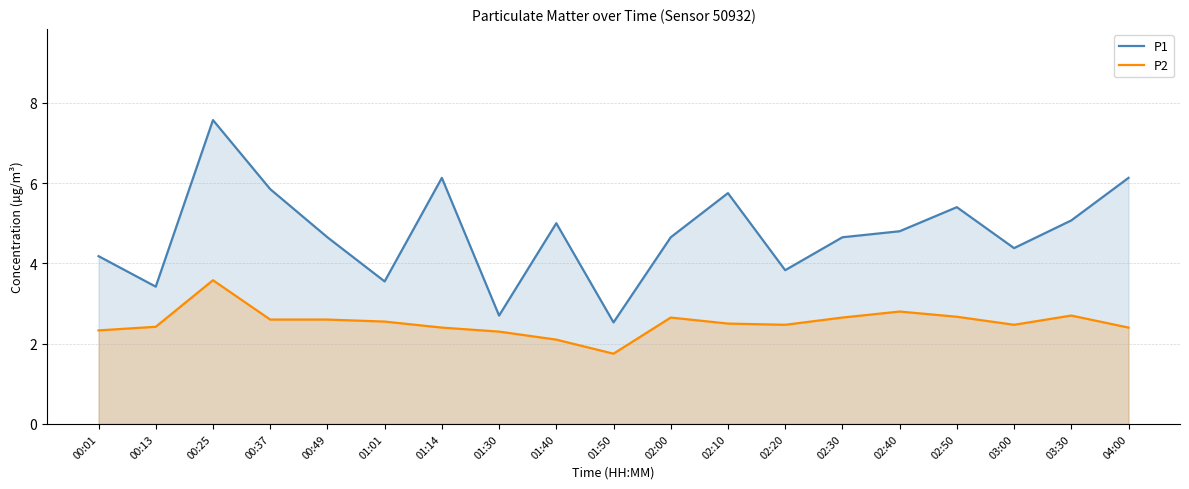

True or false: P2 has more than 0 interior local peaks.

True